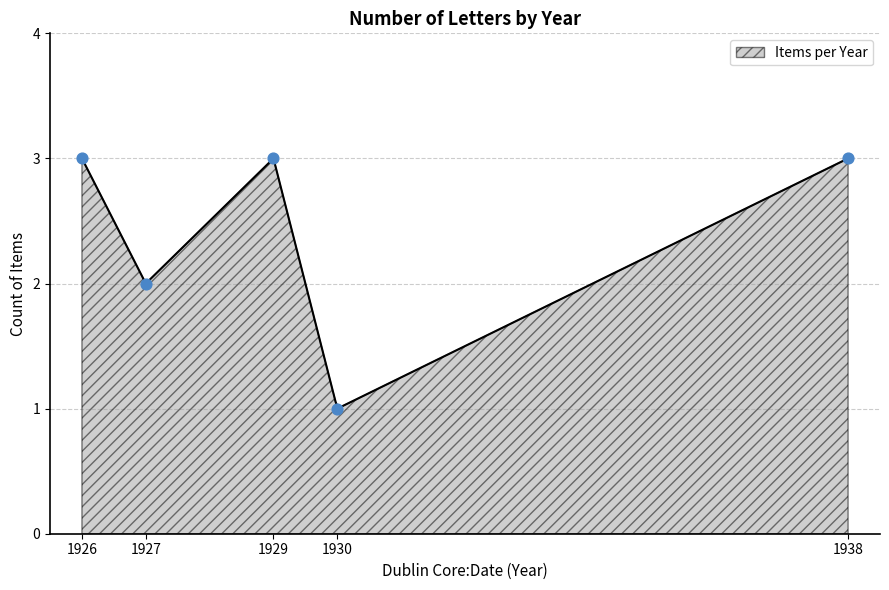

Which has a higher value, 1927 or 1926?

1926